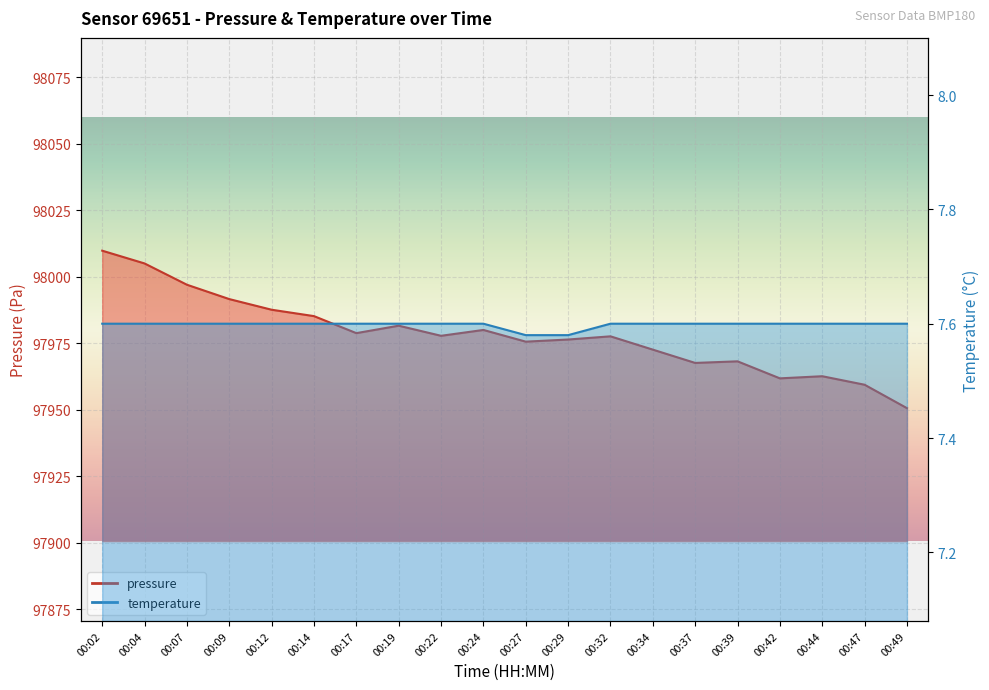

True or false: pressure and temperature cross at least once.

False